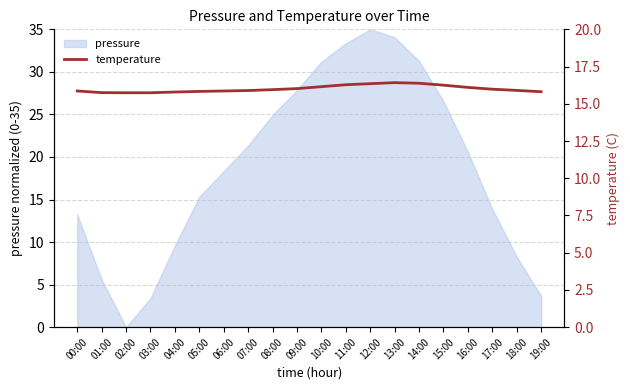

Between 12:00 and 03:00, which is larger?

12:00